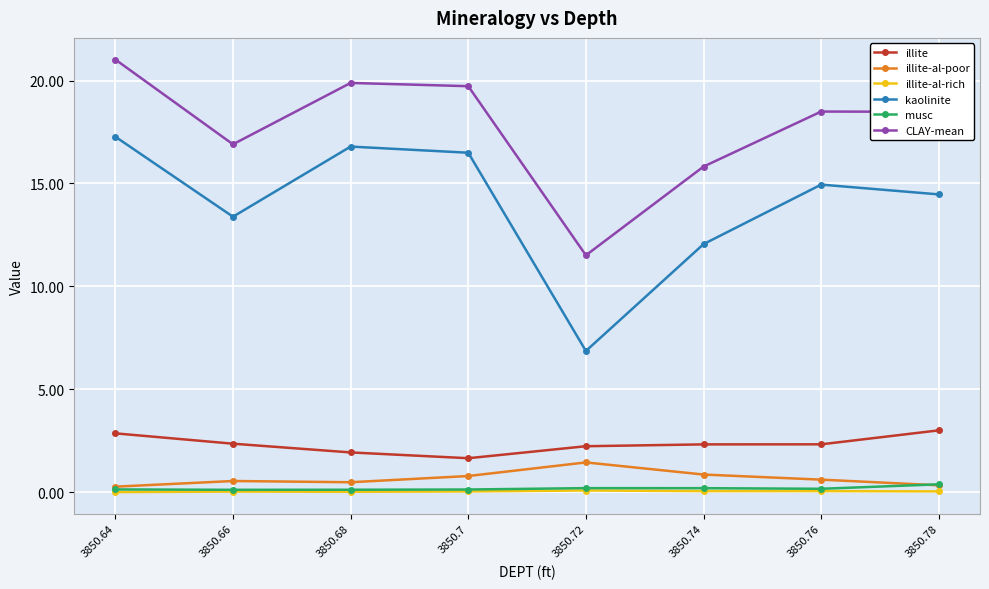

True or false: illite-al-rich and CLAY-mean intersect in this chart.

False